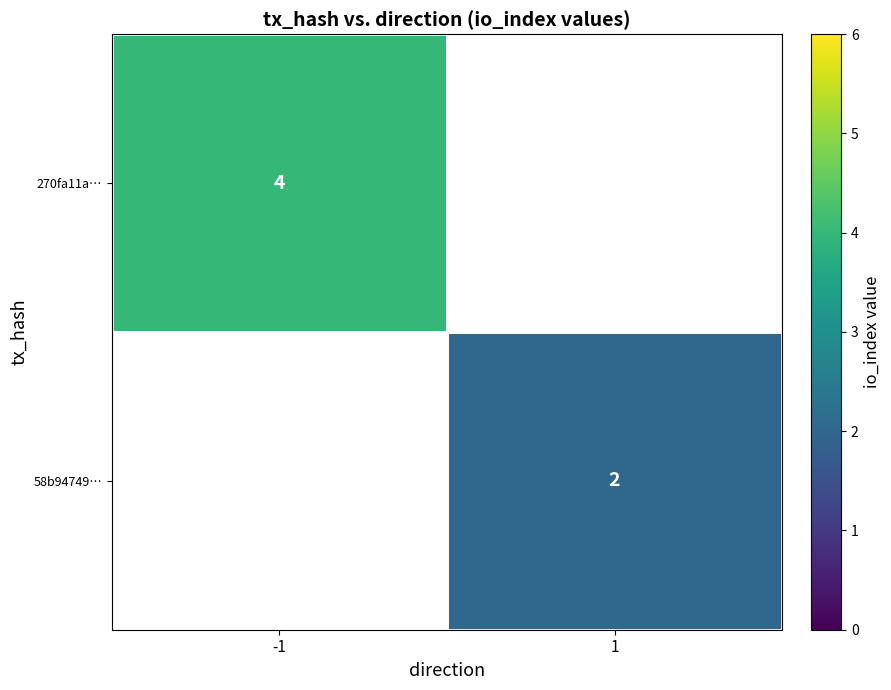

The 270fa11a… series shows 4 at -1. True or false?

True